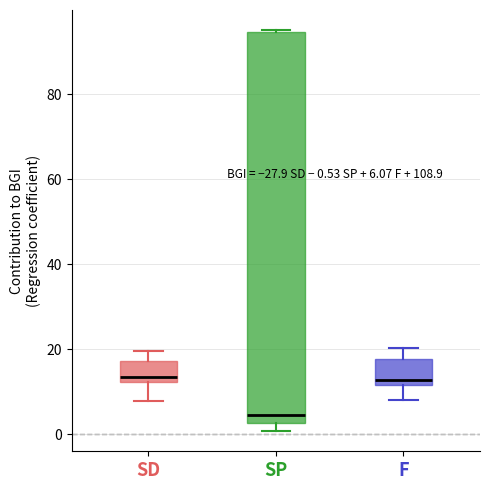

Comparing the boxes themselves (not the whiskers), which one is the tallest?

SP